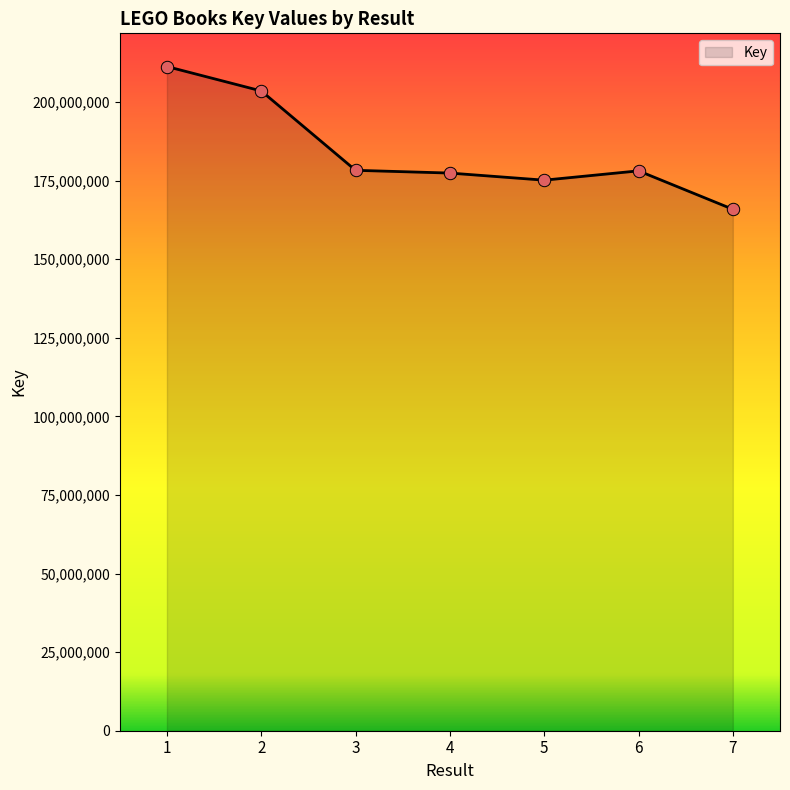

What is the change in value from 5 to 6?

+2963941